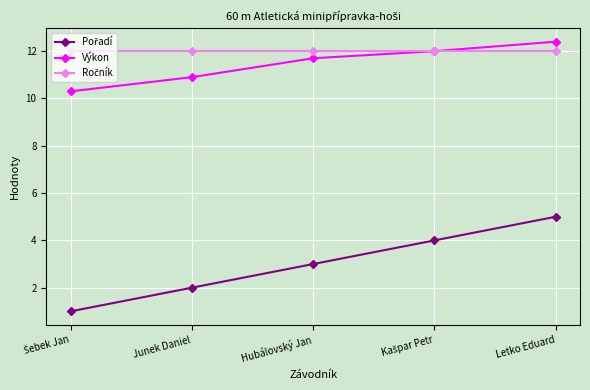

What is the spread (max minus min) of values at Letko Eduard?

7.4